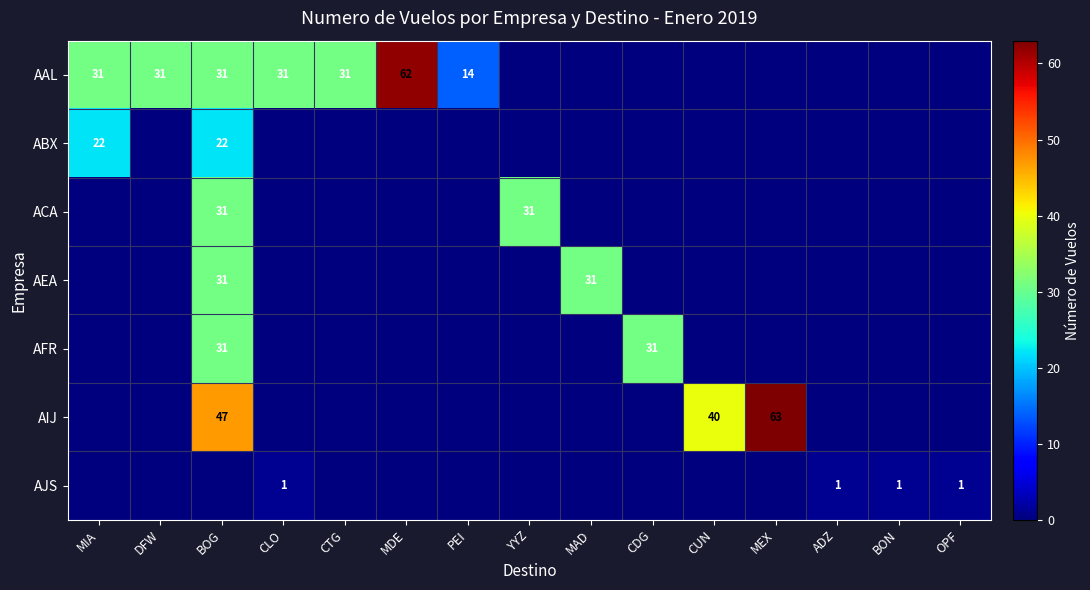

Between ADZ and MIA, which is larger?

MIA